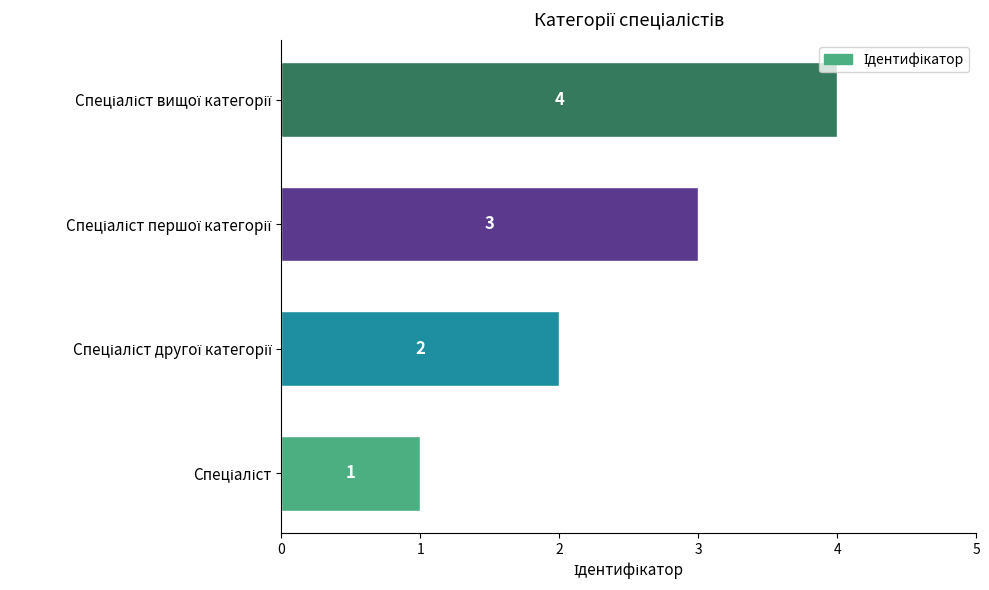

Are the bars grouped side by side (vs. stacked)?

No